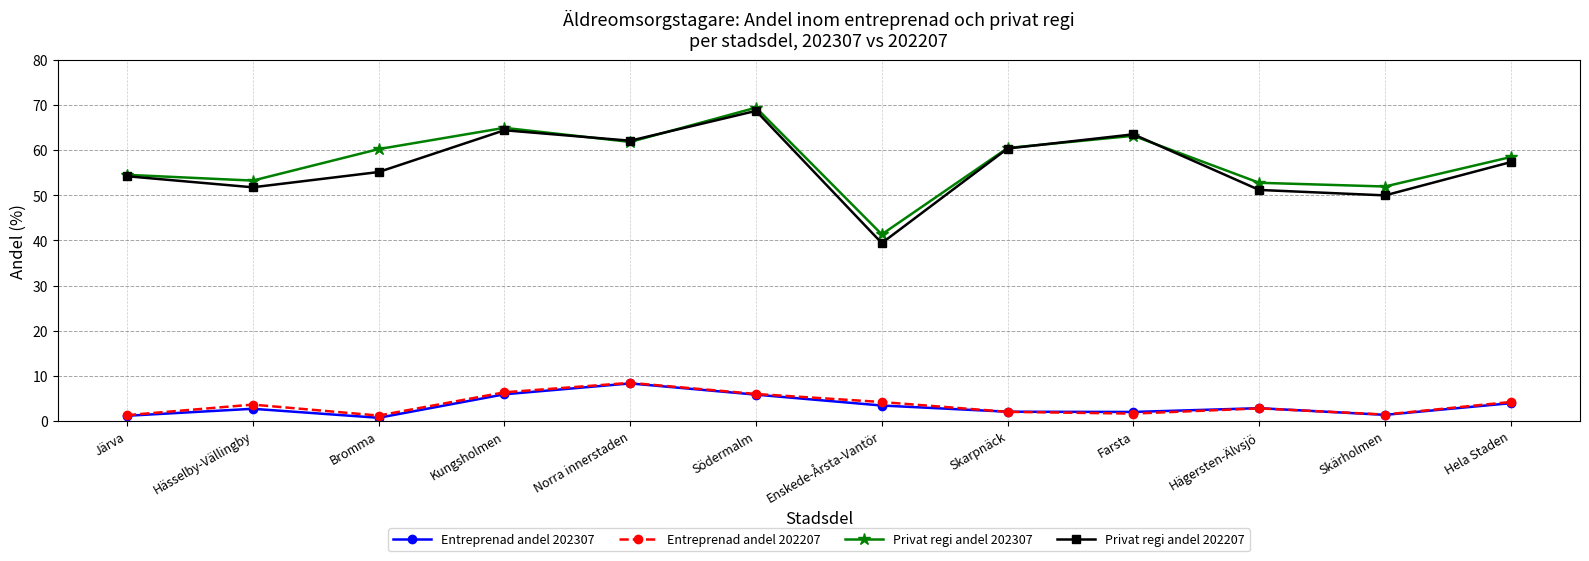

What is the total value across all series at Skarpnäck?

124.9